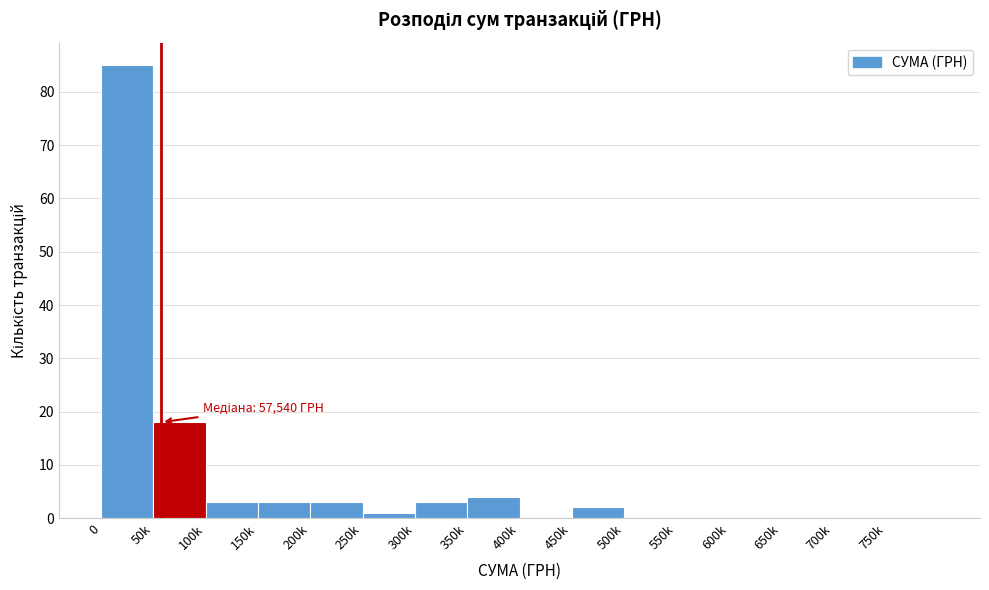

Reading right to left, list all the values displayed in this chart.

750k=0	700k=0	650k=0	600k=0	550k=0	500k=0	450k=2	400k=0	350k=4	300k=3	250k=1	200k=3	150k=3	100k=3	50k=18	0=85